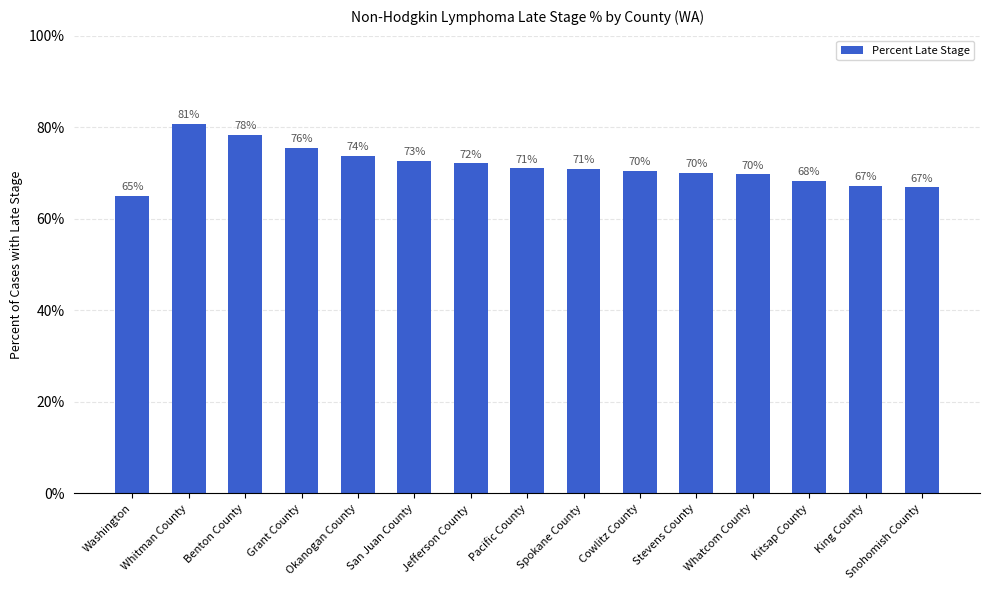

What is the label of the 5th bar from the left?

Okanogan County